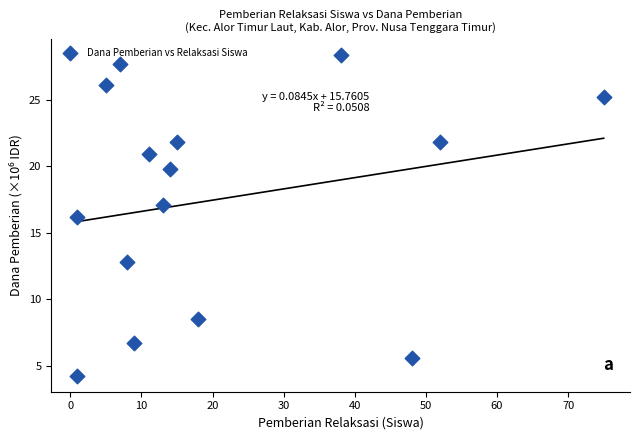

What is the range of Y values (max minus min)?

24.1